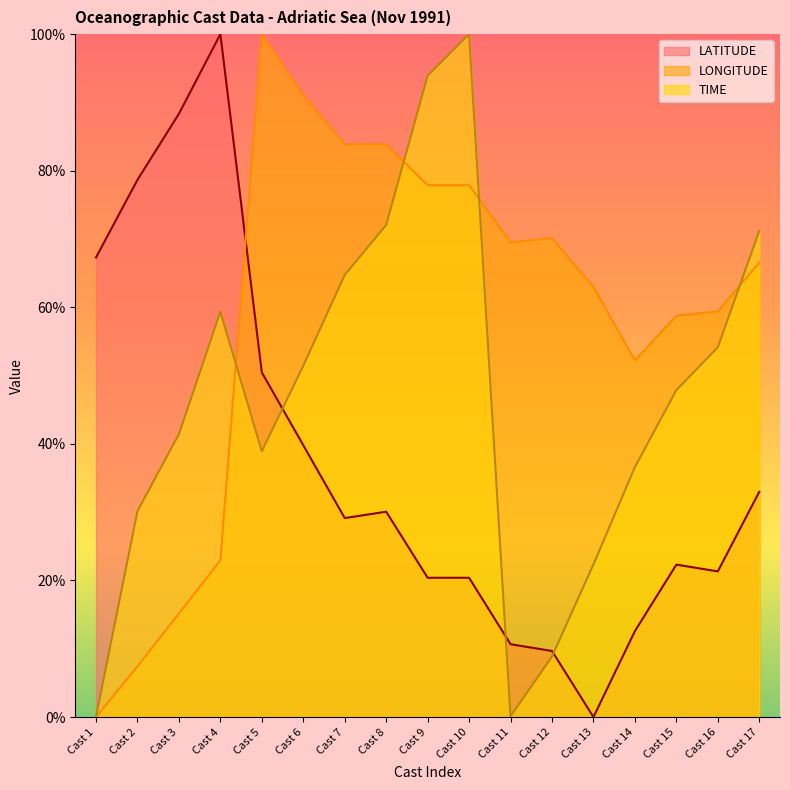

How many times do TIME and LONGITUDE cross each other?

4